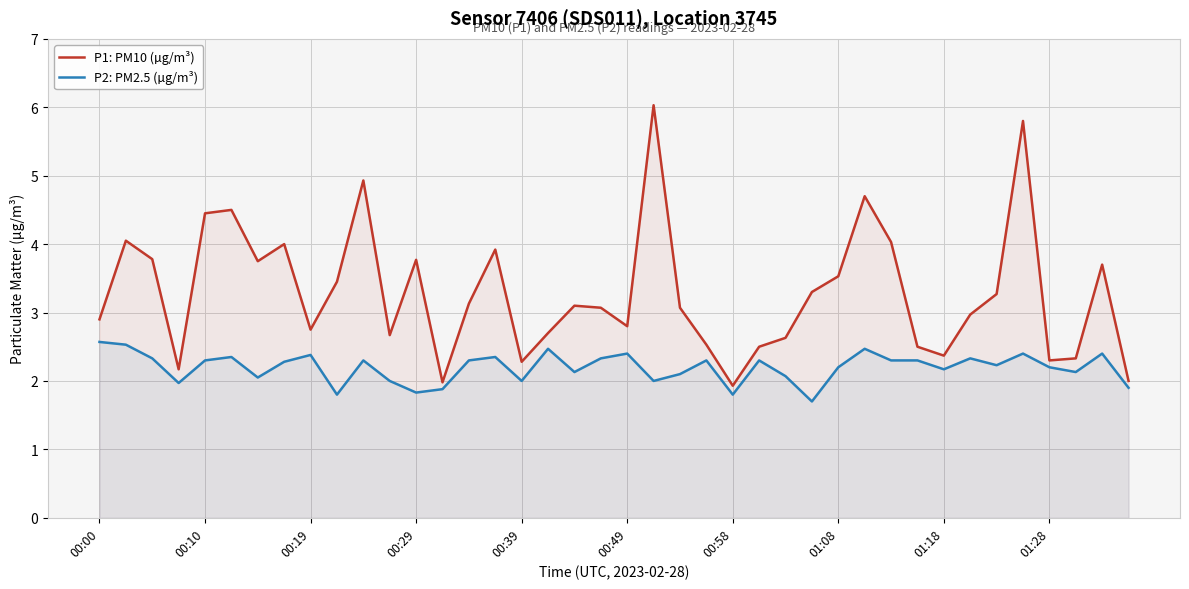

Rank the series by their average value, from lowest to highest.

P2: PM2.5 (µg/m³), P1: PM10 (µg/m³)